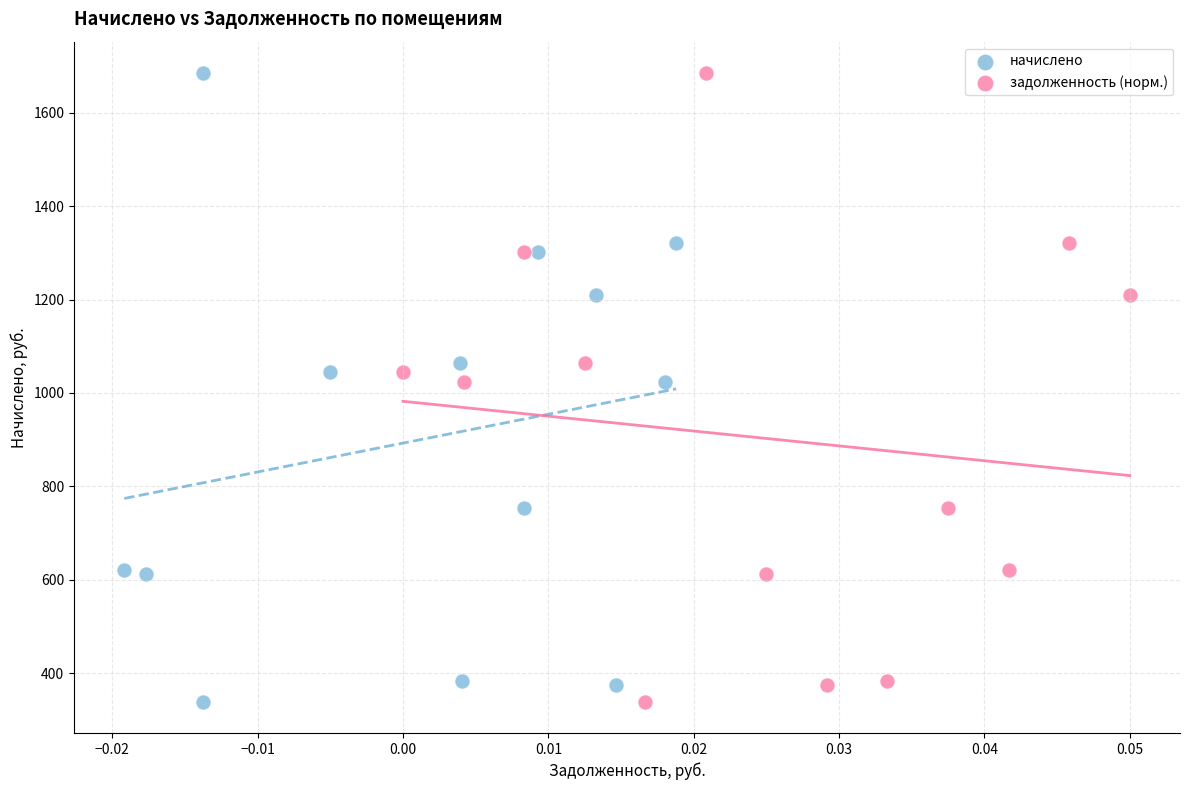

What are all the series names shown in the legend?

начислено, задолженность (норм.)